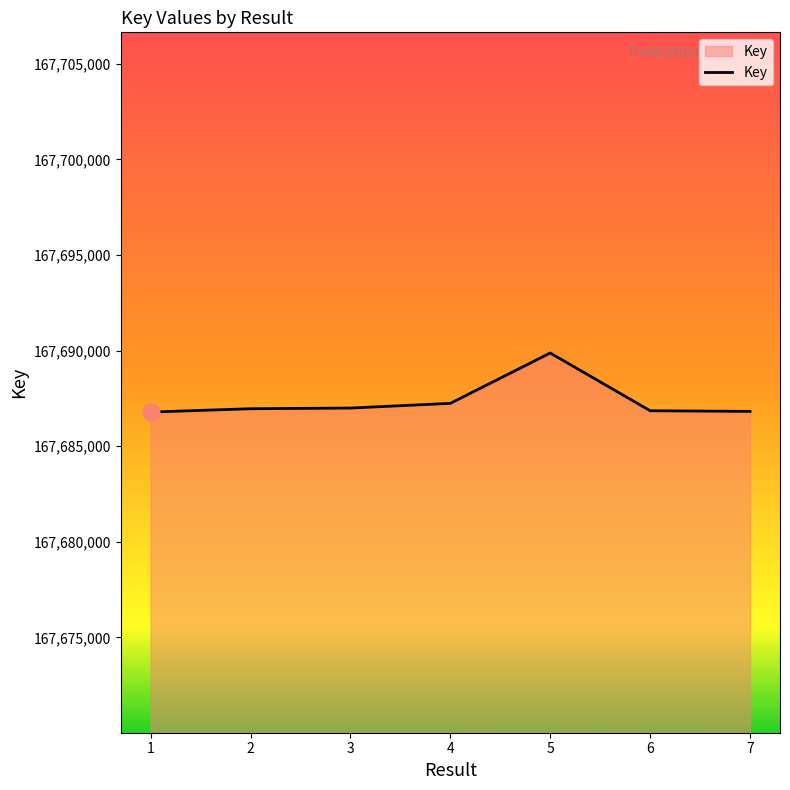

What value does the data have at 5?

167689878